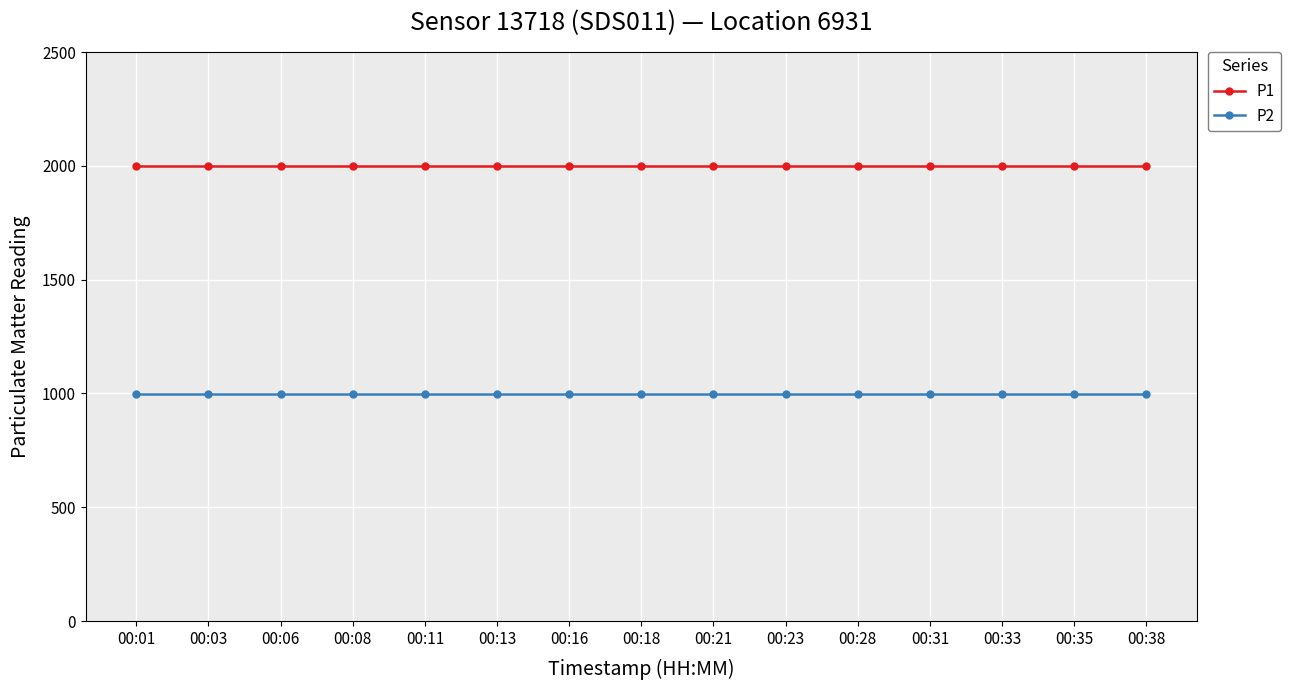

What is the maximum value shown in the chart?

1999.9